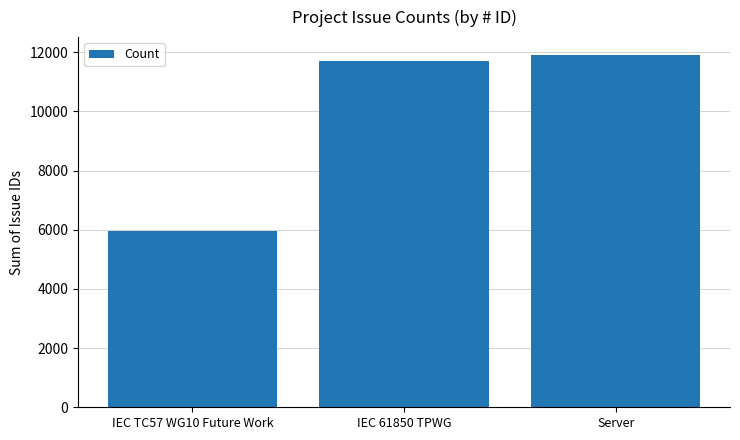

What is the minimum value shown in the chart?

5964